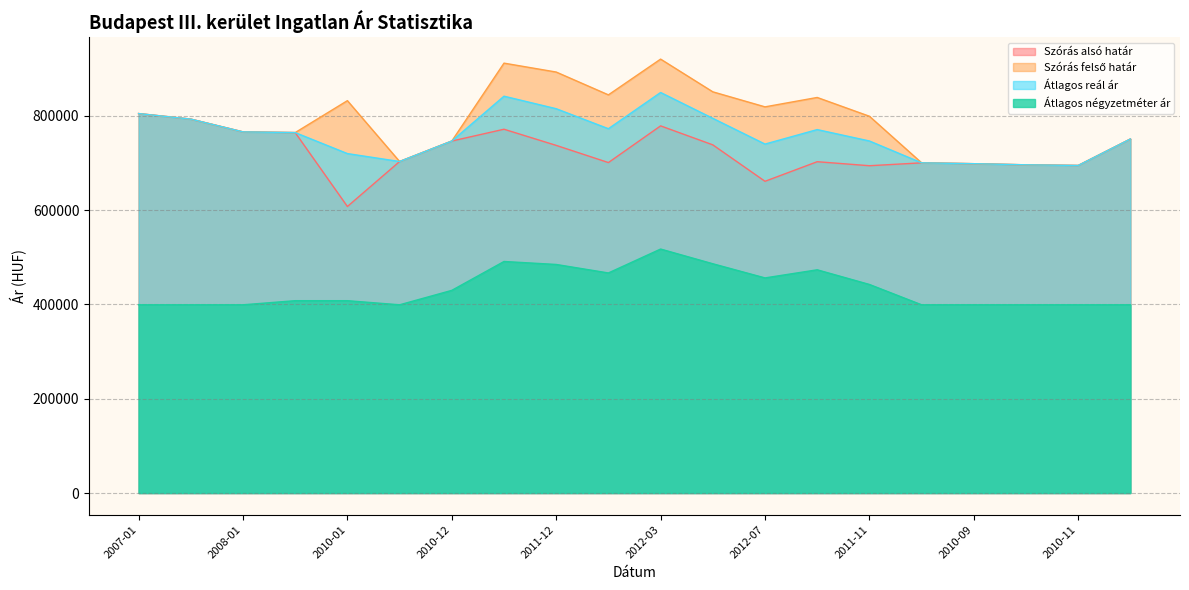

List the series in order of their peak value, lowest first.

Átlagos négyzetméter ár, Szórás alsó határ, Átlagos reál ár, Szórás felső határ